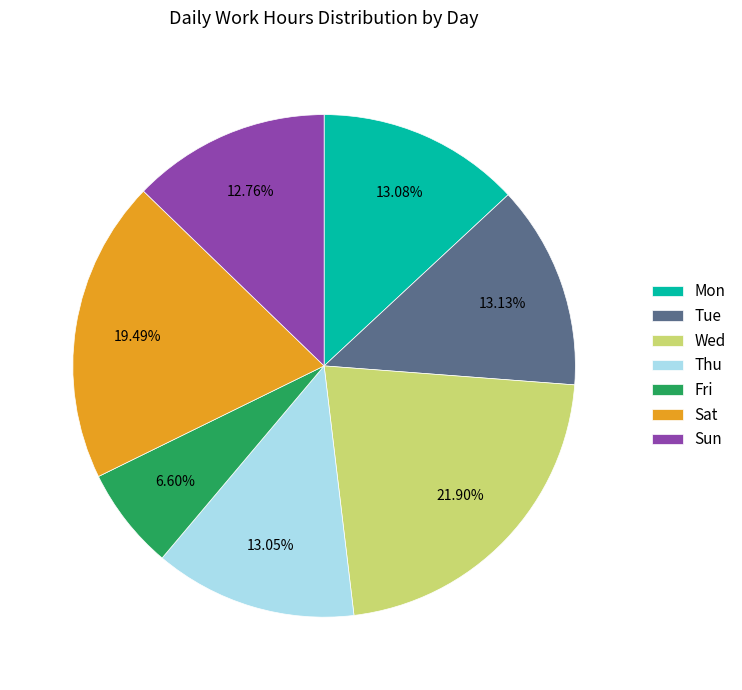

What is the smallest slice in the pie chart?

Fri